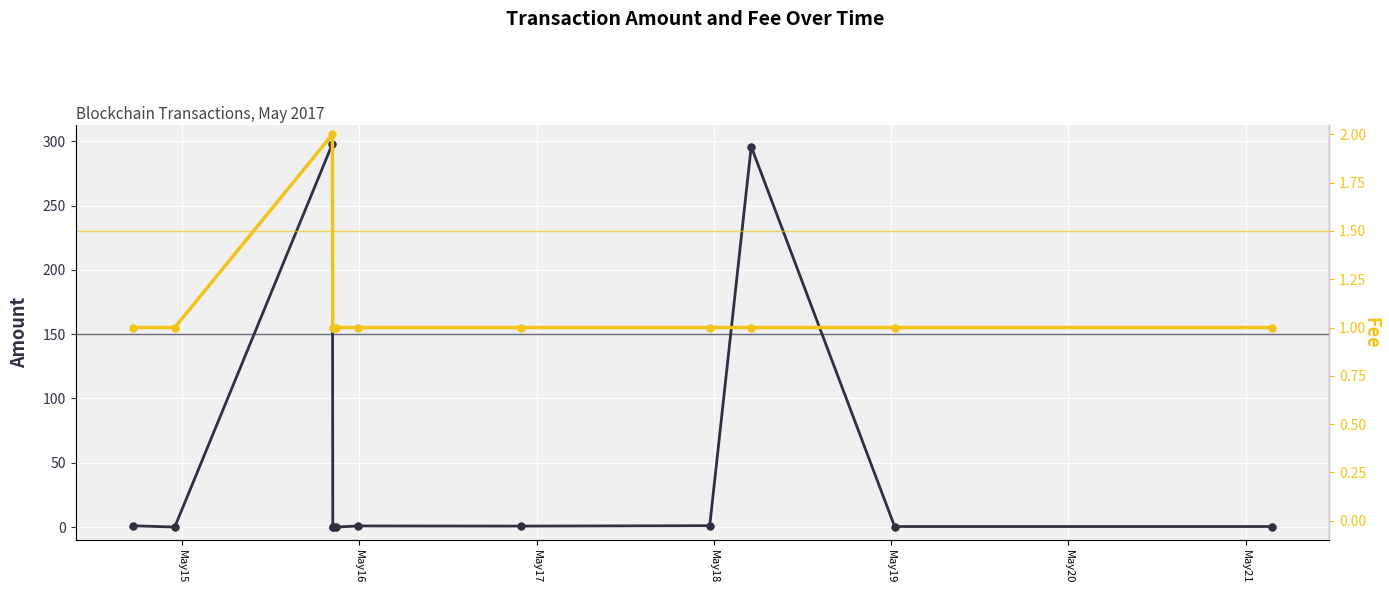

Which series has the widest spread of Y values?

Amount